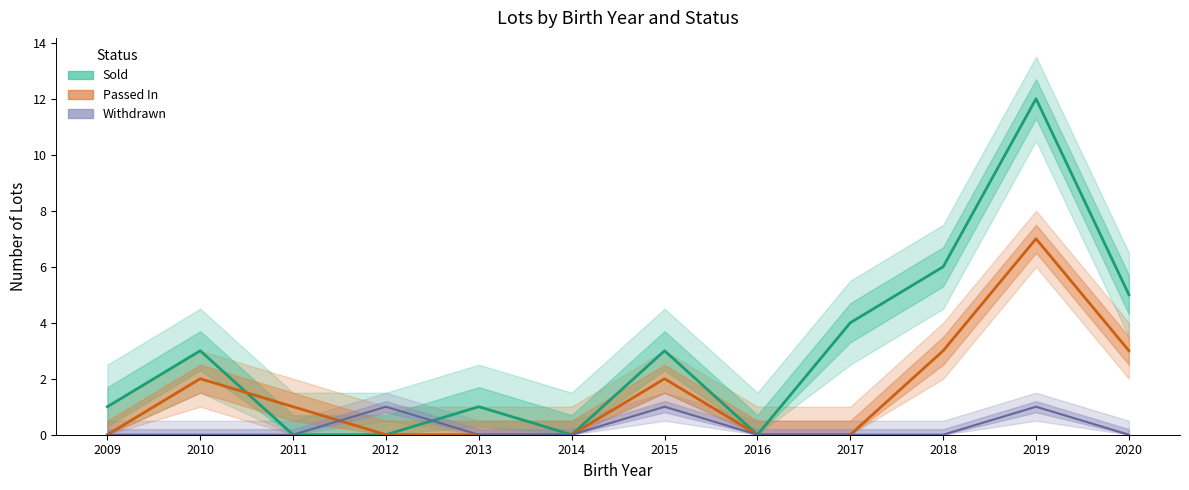

Which series has the largest range (max minus min)?

Sold